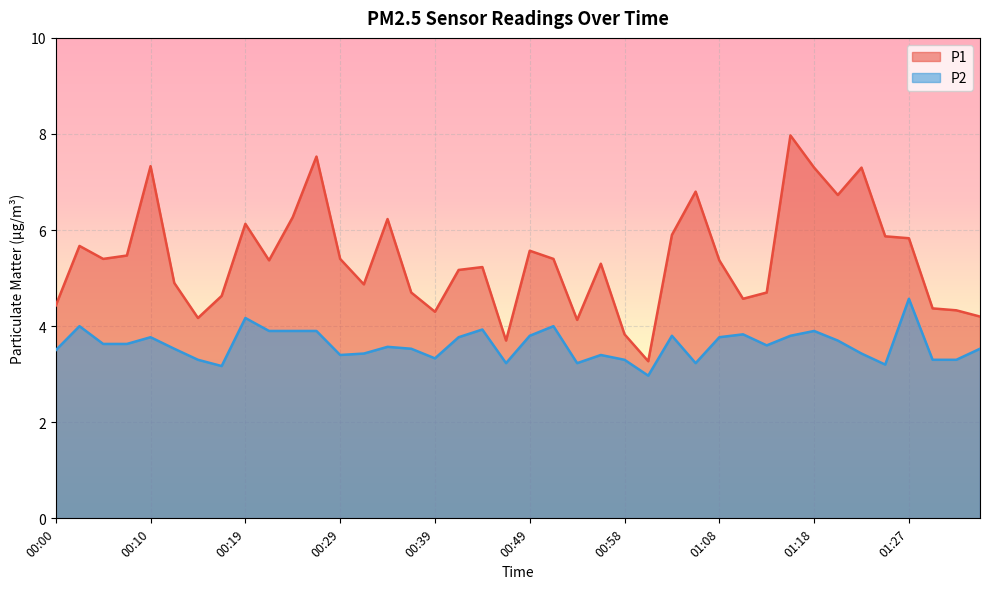

How many interior local valleys does the P2 series have?

9